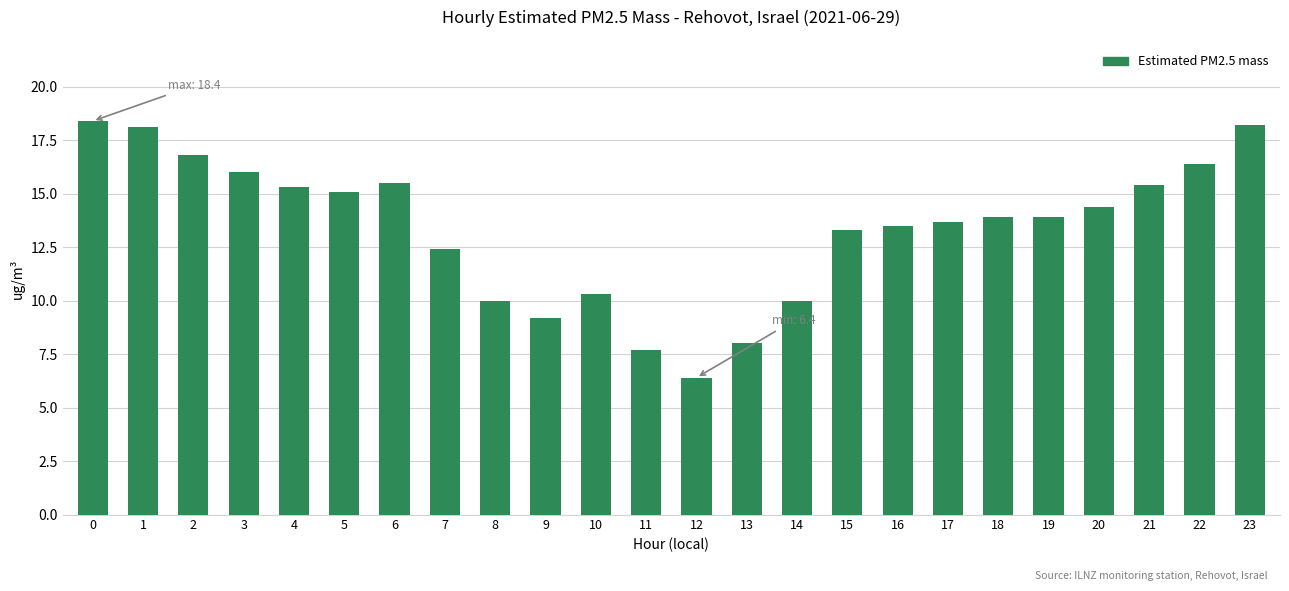

What is the change in value from 1 to 3?

-2.1